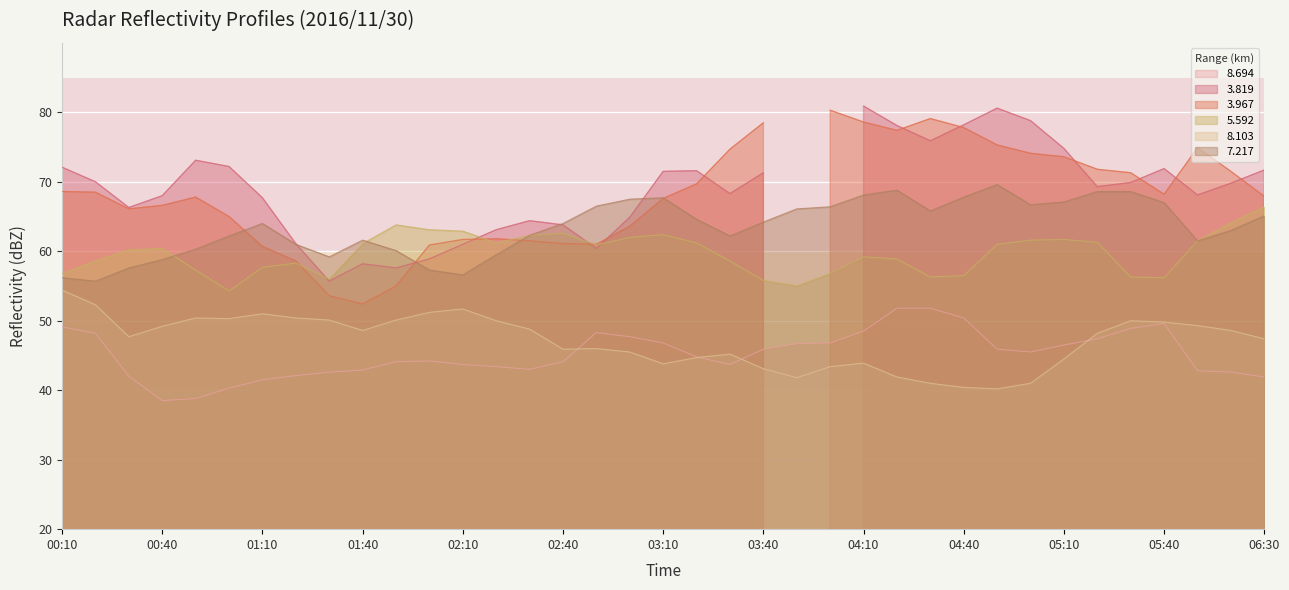

How many data points in 7.217 are less than 64?

17